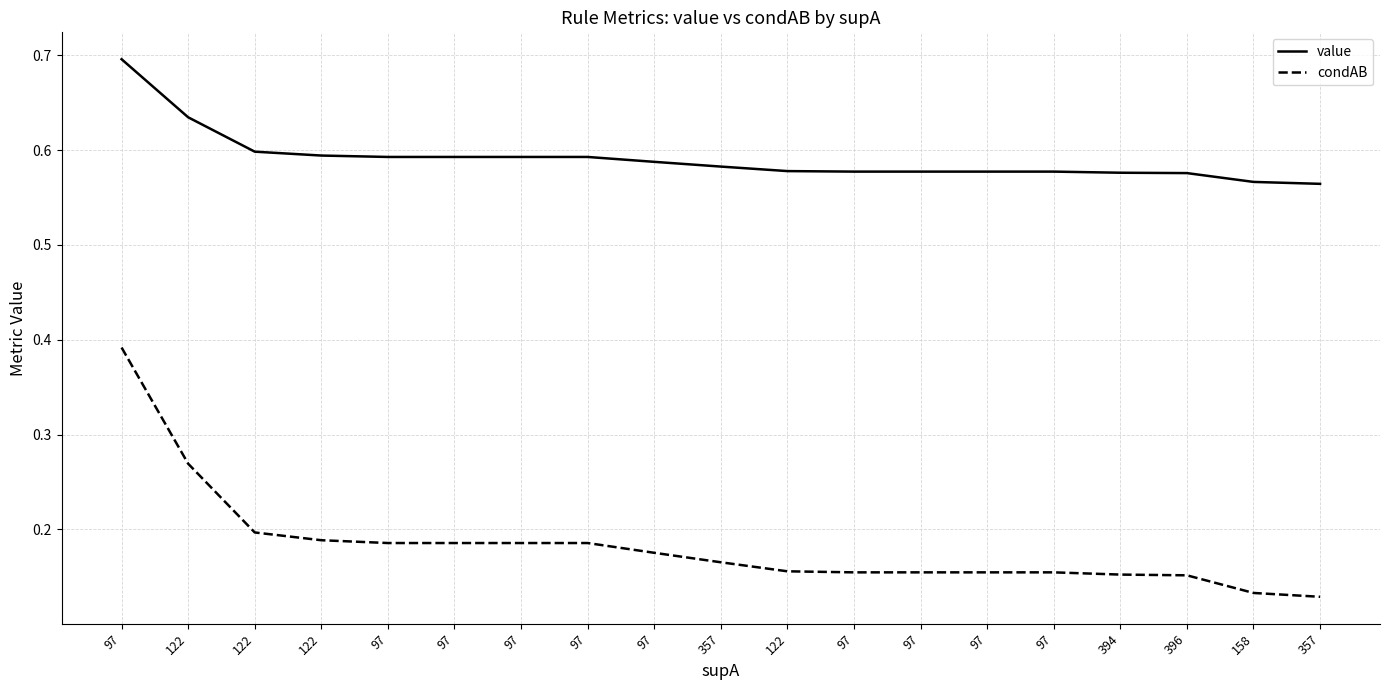

List the series in order of their overall mean, lowest first.

condAB, value